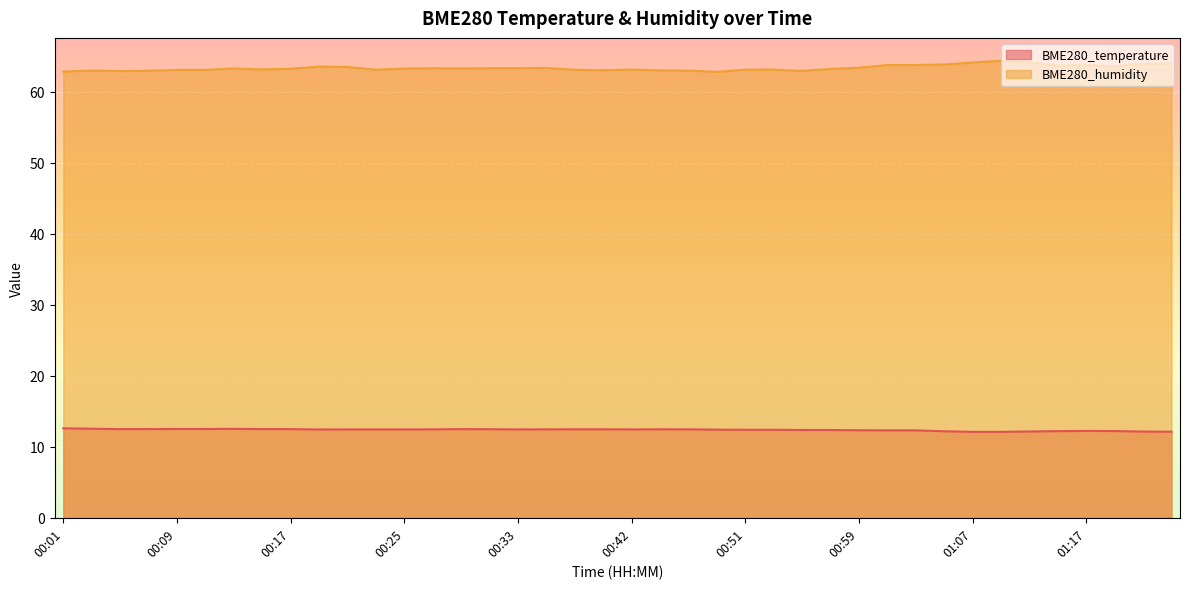

In BME280_humidity, how many points are higher than both neighbors (excluding endpoints)?

9